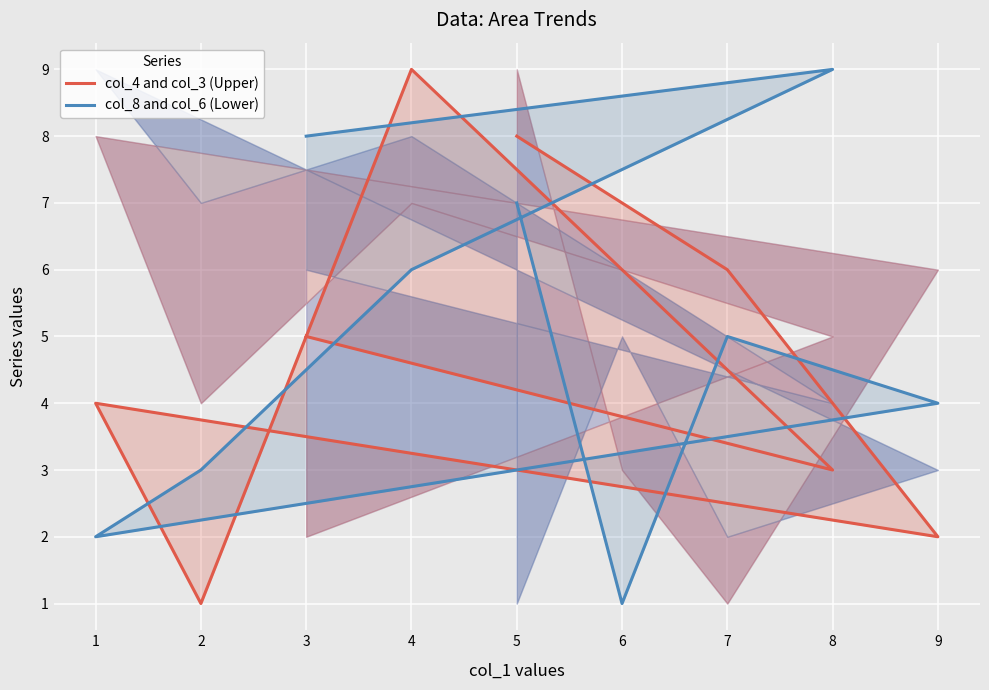

What is the highest value of the col_4 and col_3 (Upper) series?

9